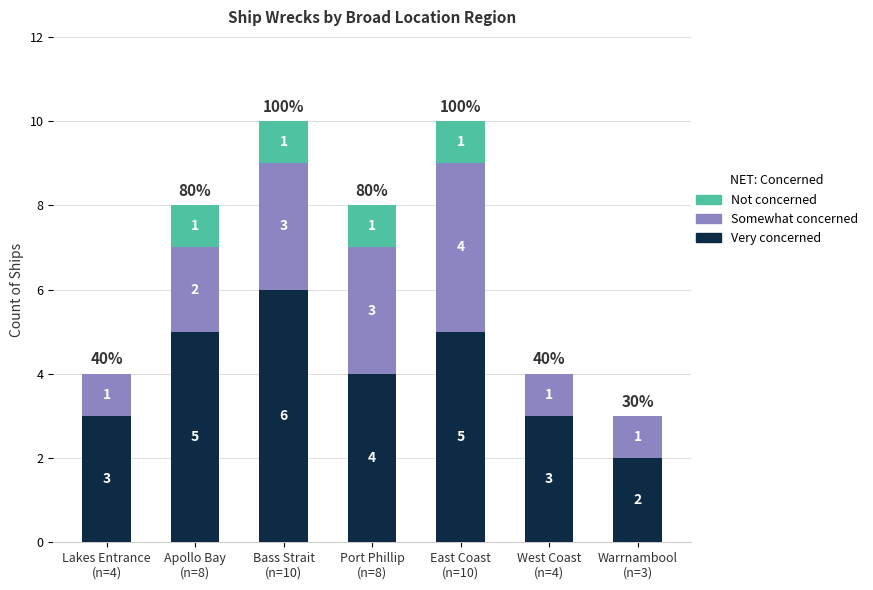

What is the maximum value for Very concerned?

6